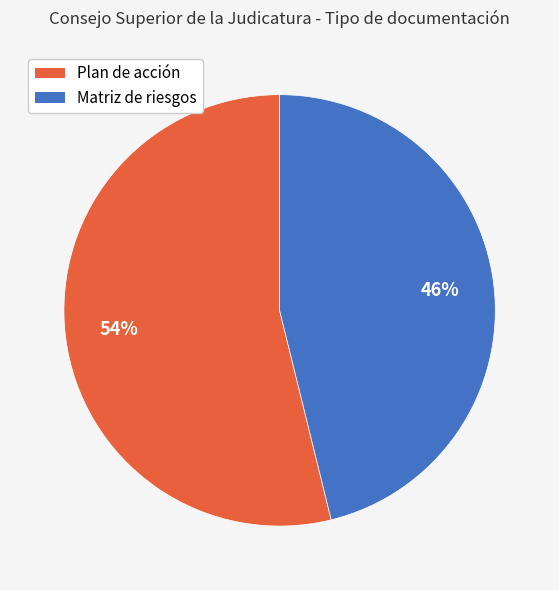

Does Matriz de riesgos represent more than half of the total?

No